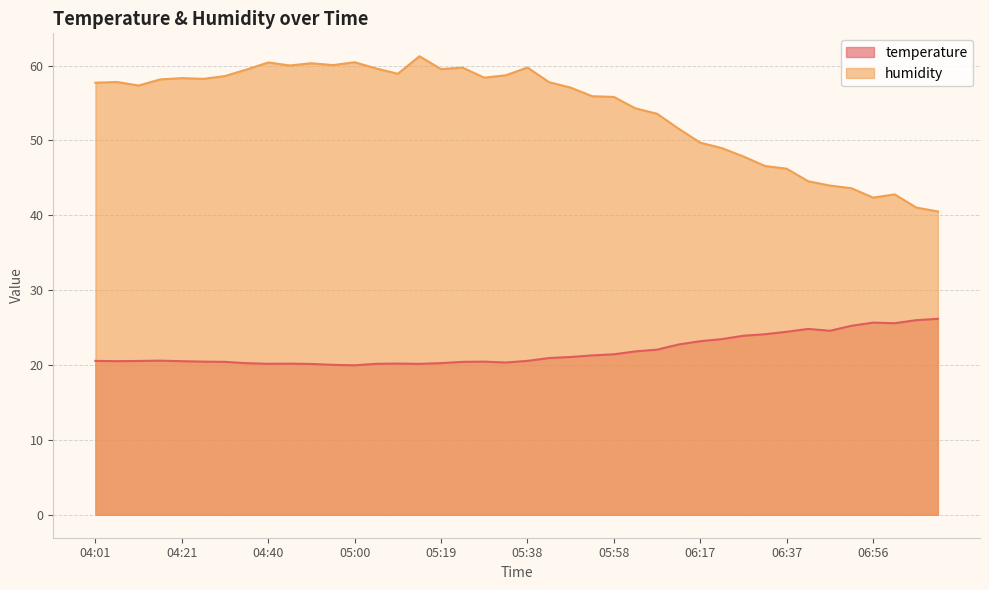

Where is the first local minimum for humidity?

04:11